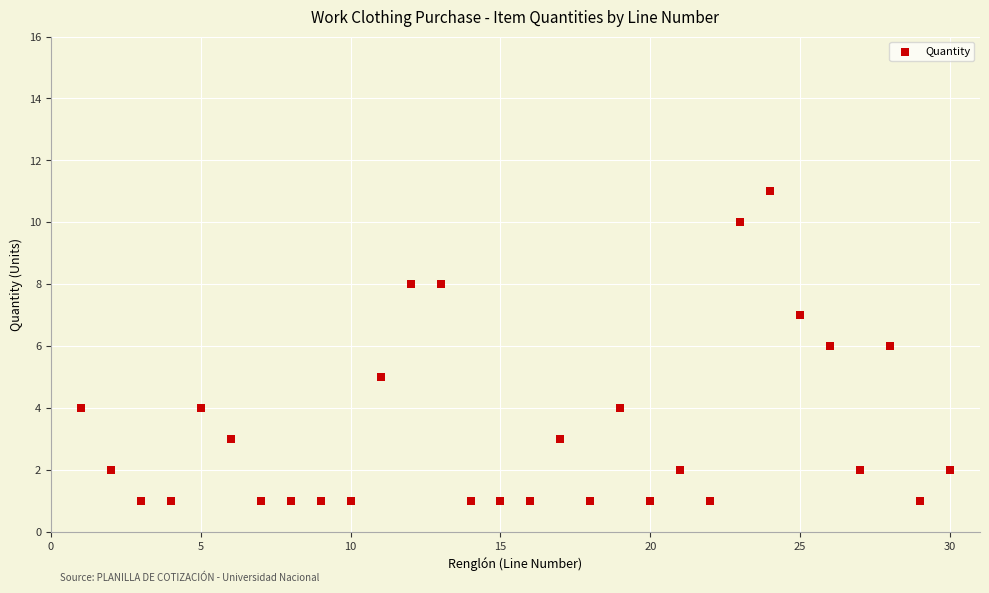

List the coordinates of all points as (Y, X) pairs, reading left to right.

(4, 1)  (2, 2)  (1, 3)  (1, 4)  (4, 5)  (3, 6)  (1, 7)  (1, 8)  (1, 9)  (1, 10)  (5, 11)  (8, 12)  (8, 13)  (1, 14)  (1, 15)  (1, 16)  (3, 17)  (1, 18)  (4, 19)  (1, 20)  (2, 21)  (1, 22)  (10, 23)  (11, 24)  (7, 25)  (6, 26)  (2, 27)  (6, 28)  (1, 29)  (2, 30)